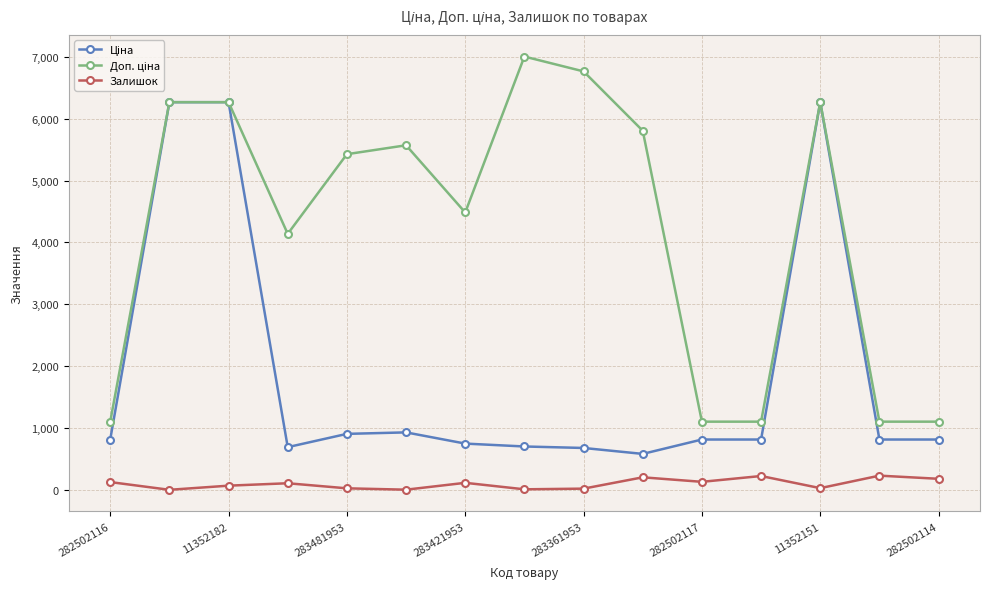

In Залишок, how many points are higher than both neighbors (excluding endpoints)?

5